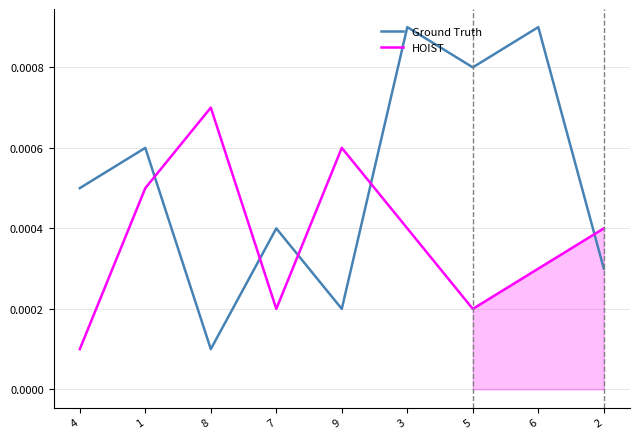

Where is the first local maximum for HOIST?

8